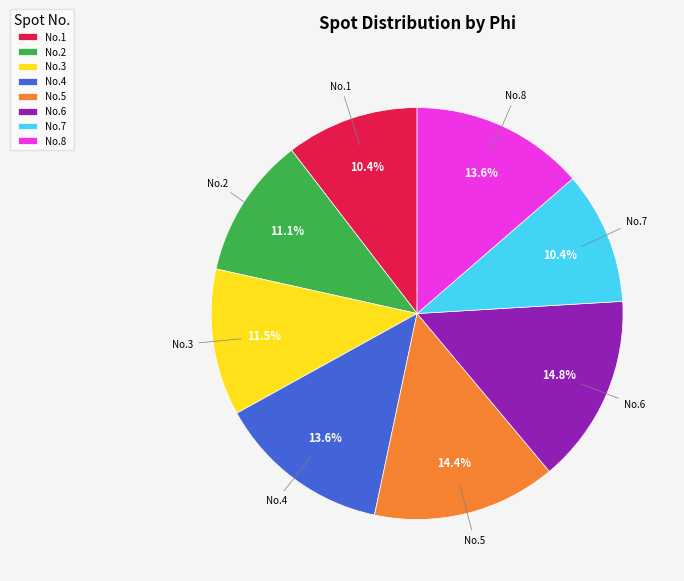

Between No.6 and No.4, which is larger?

No.6